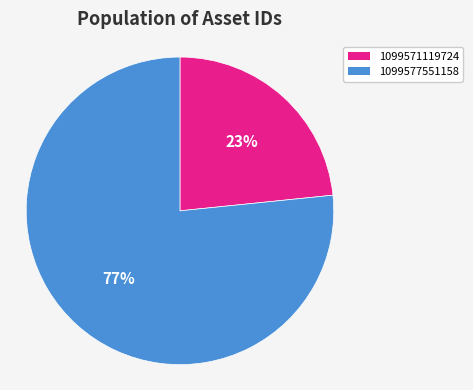

How many segments does this pie chart have?

2